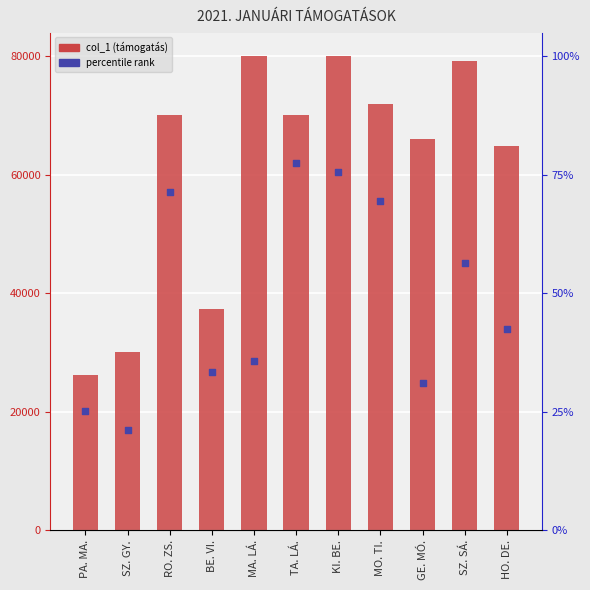

Which series contains the lowest Y value?

percentile rank